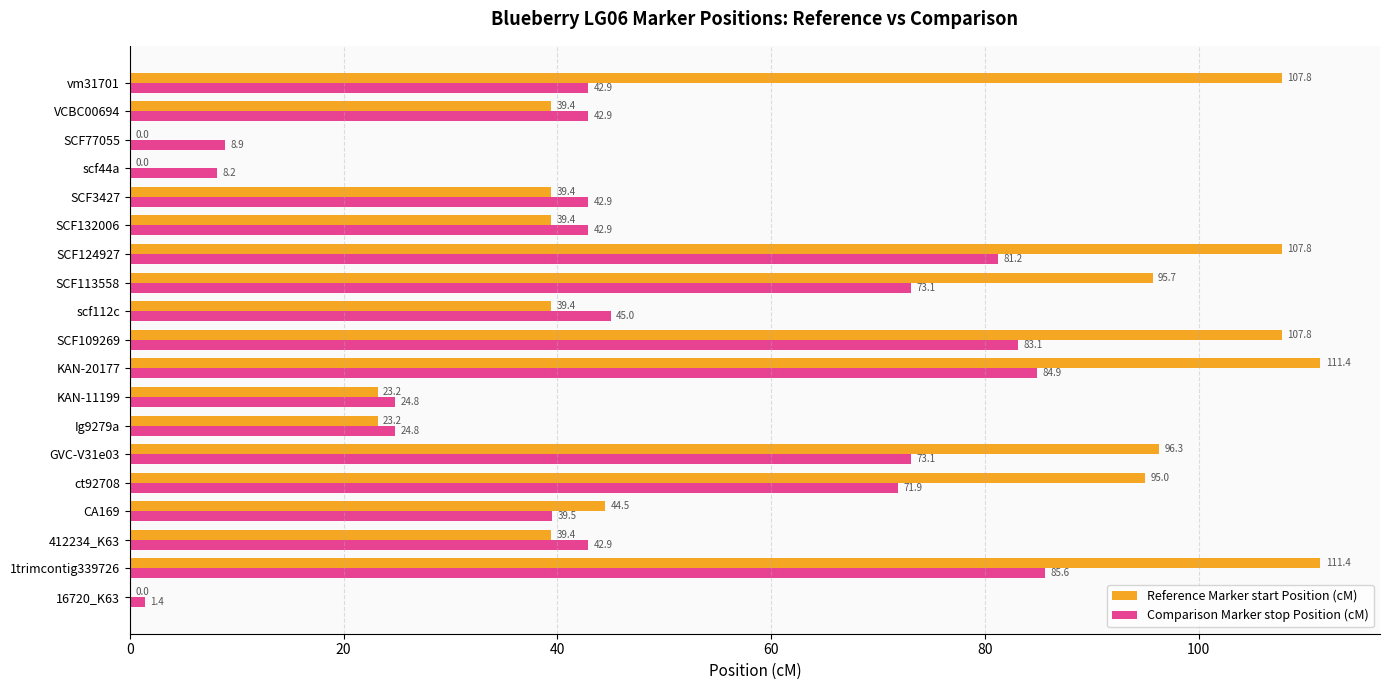

The value of Reference Marker start Position (cM) at SCF113558 is 95.7. True or false?

True